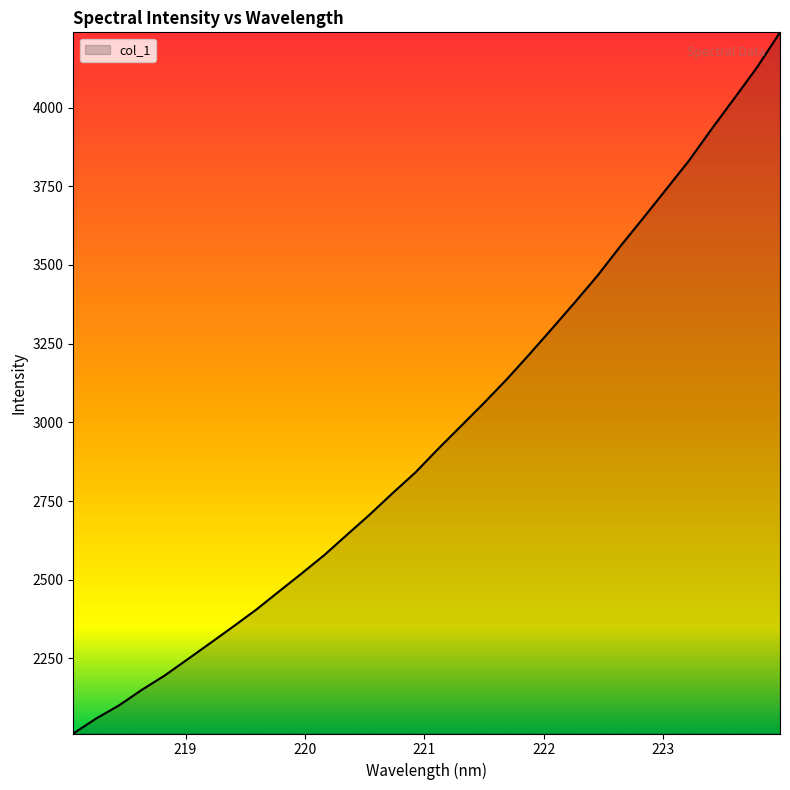

What is the greatest value displayed?

4239.0